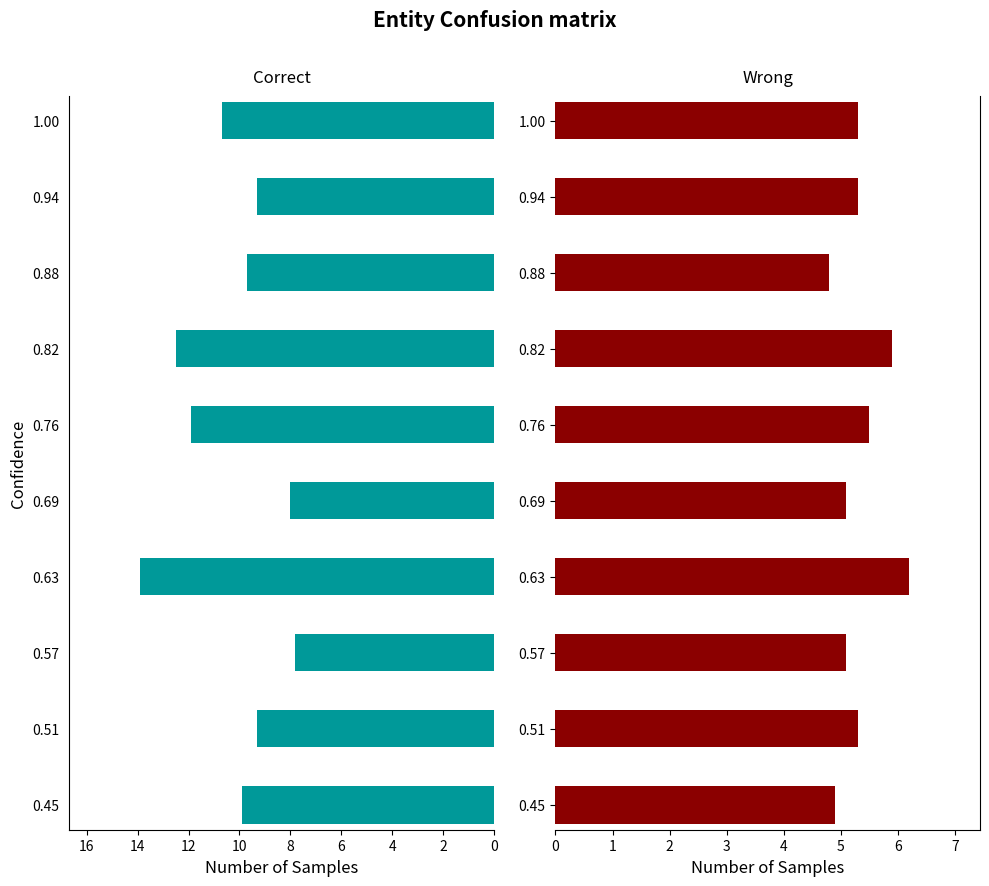

Which series has the largest total across all categories?

Correct